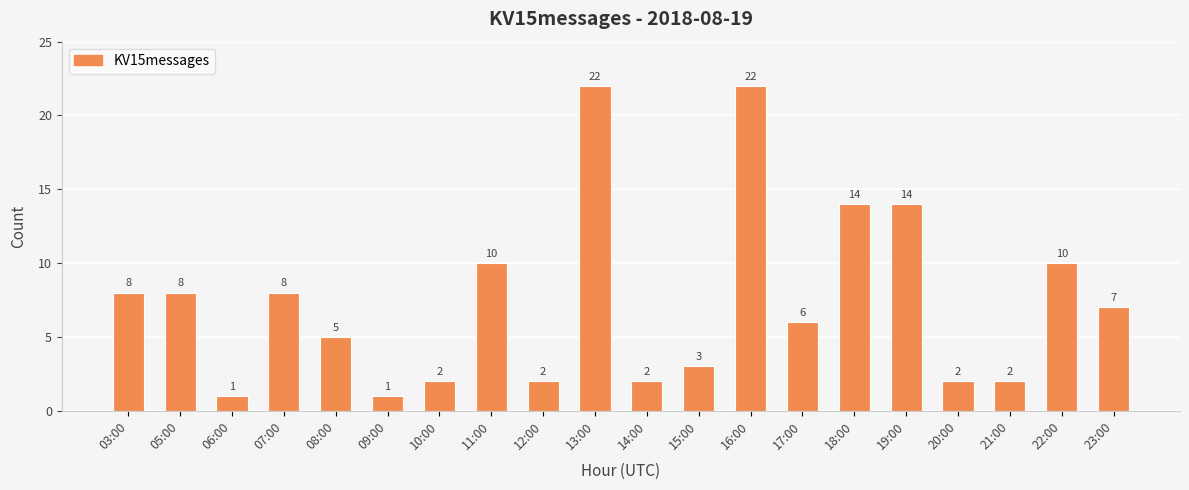

Does the chart contain any negative values?

No